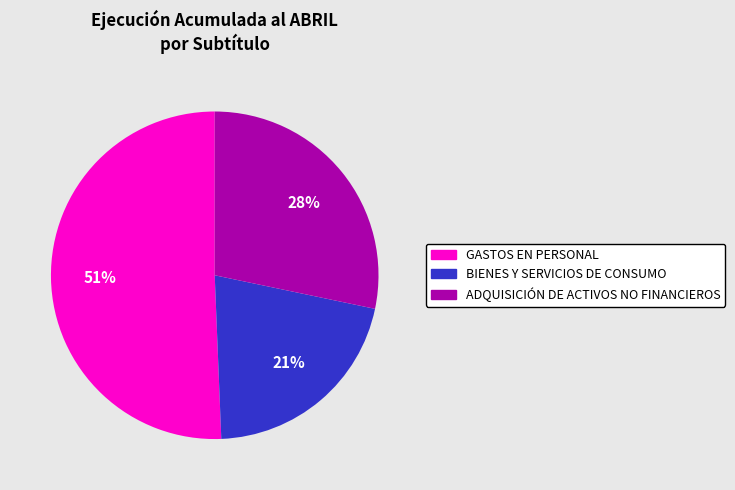

To the nearest percent, what is the difference between the GASTOS EN PERSONAL and BIENES Y SERVICIOS DE CONSUMO slice percentages?

30%